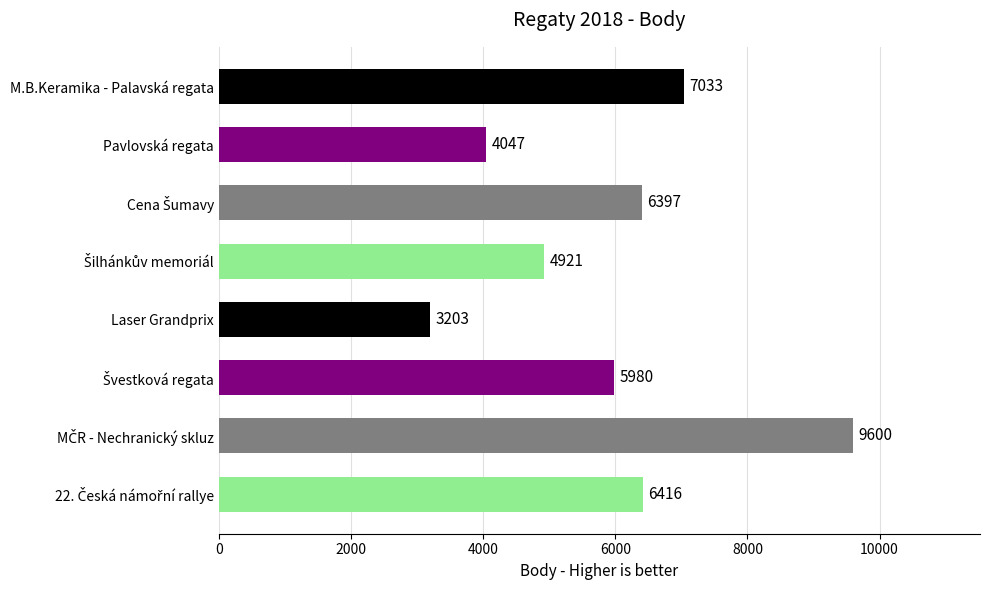

Reading bottom to top, what are all the values shown in this chart?

6416	9600	5980	3203	4921	6397	4047	7033